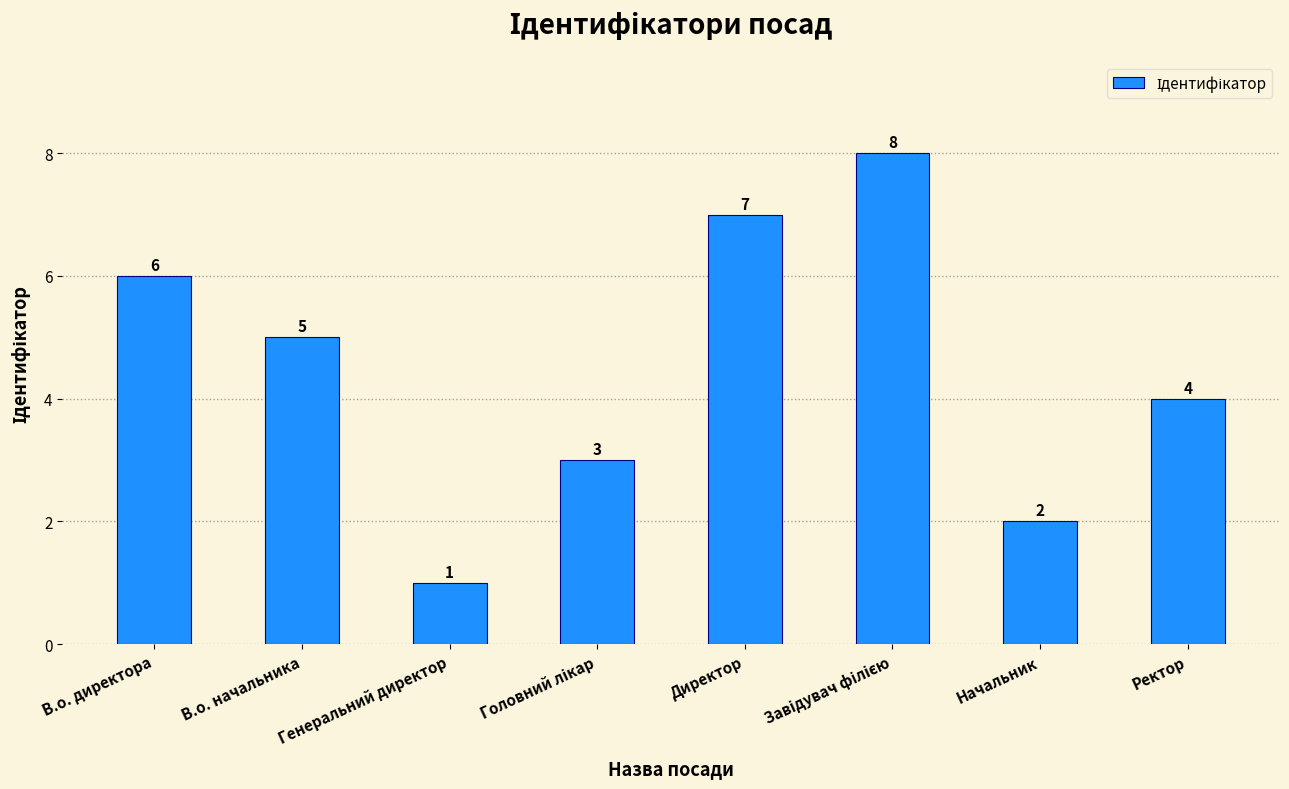

What is the maximum value shown in the chart?

8